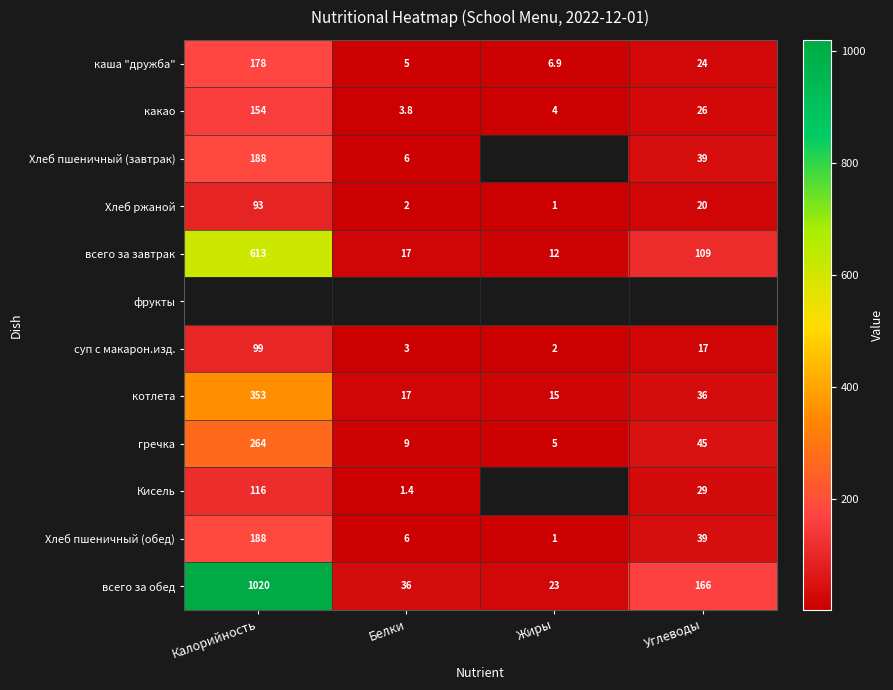

How many distinct data groups are displayed?

12